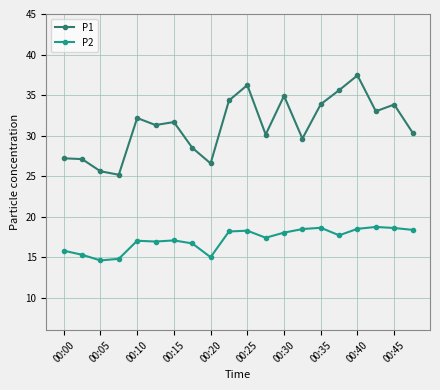

True or false: P1 and P2 intersect in this chart.

False